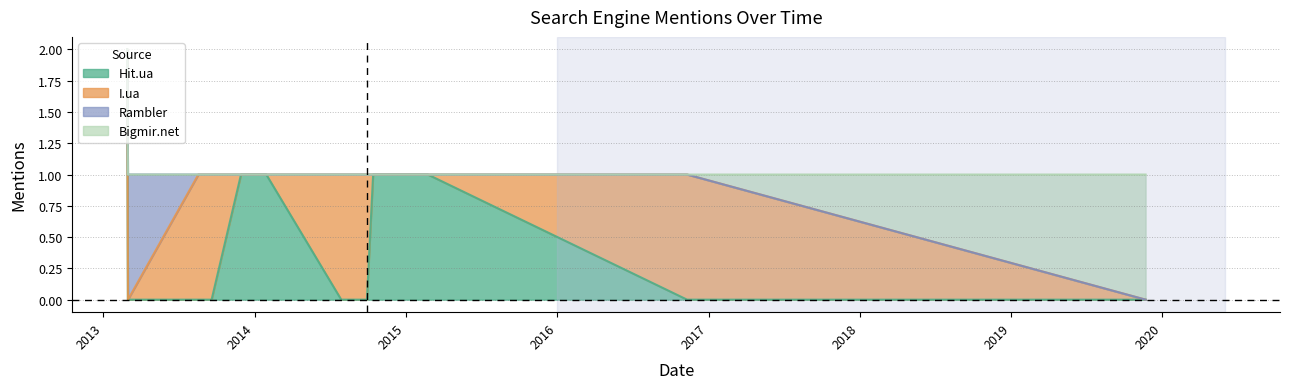

What position from the left is 2014-01-29?

6